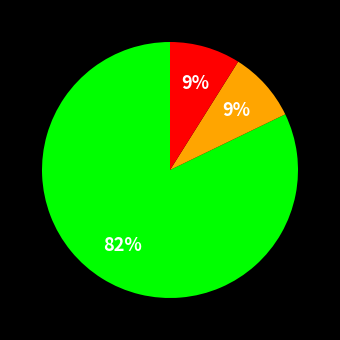

To the nearest percent, what is the difference between the largest and smallest slice percentages?

73%